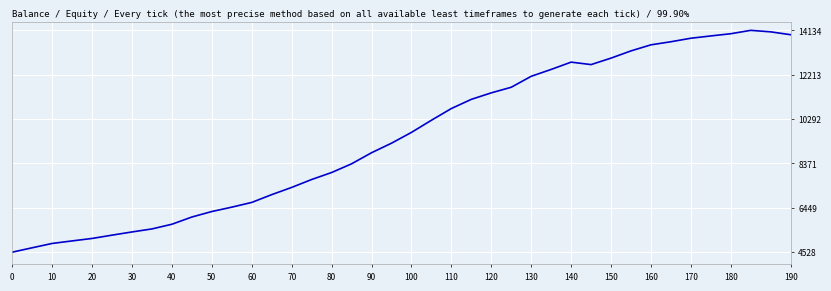

What is the smallest value displayed?

4528.0